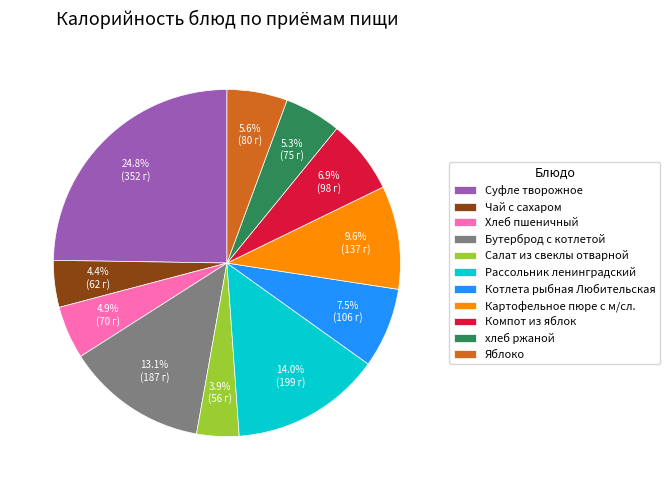

Which slice is the largest?

Суфле творожное